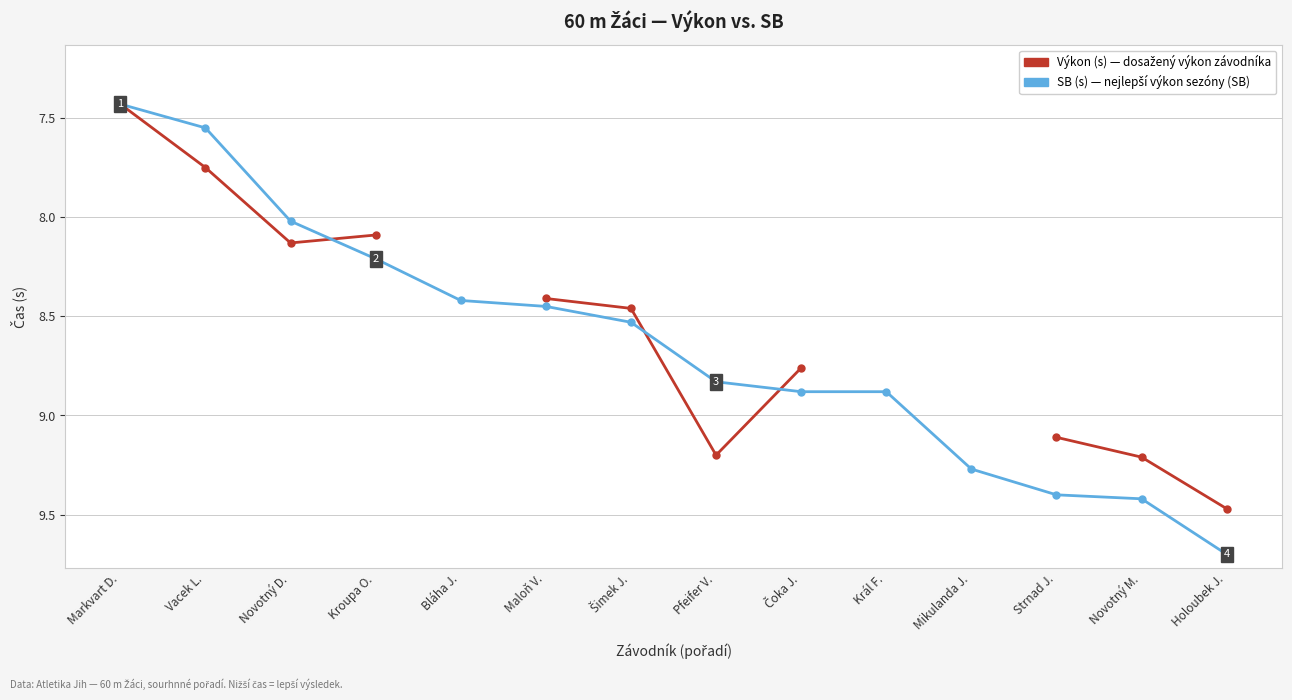

How many data points in Výkon (s) — závodník are less than 8?

2